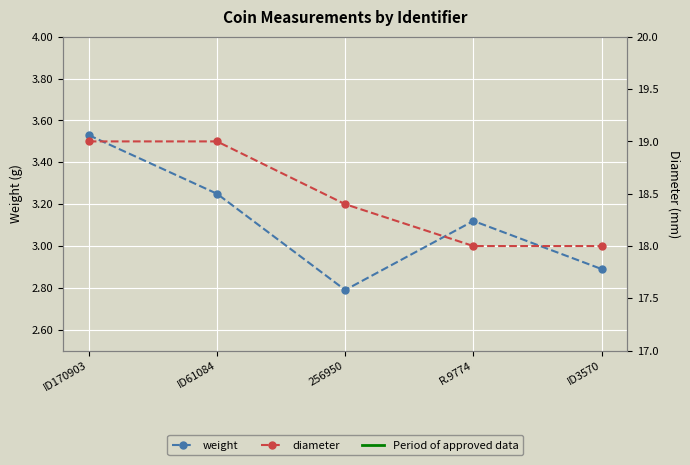

What is the value of the weight point at the 3rd from the left?

2.8